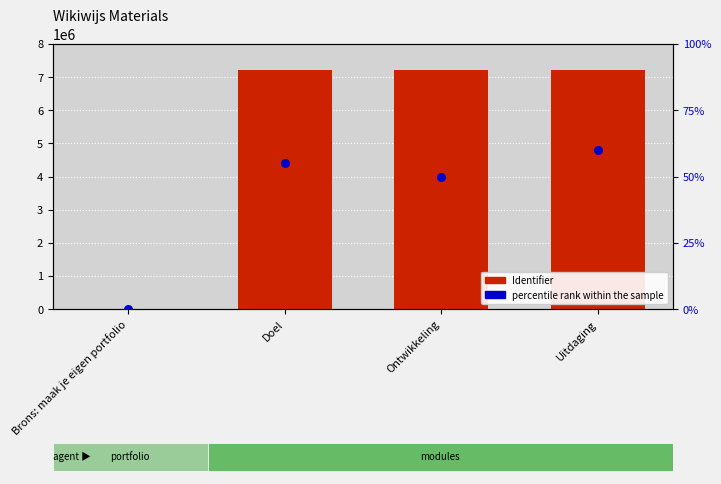

Is the value of Identifier at Brons: maak je eigen portfolio greater than the value of percentile rank within the sample at Uitdaging?

No